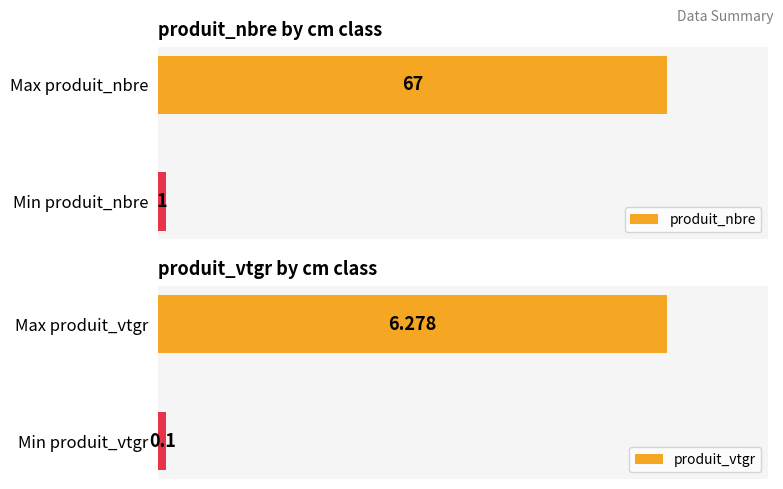

Count the number of data series in this chart.

2